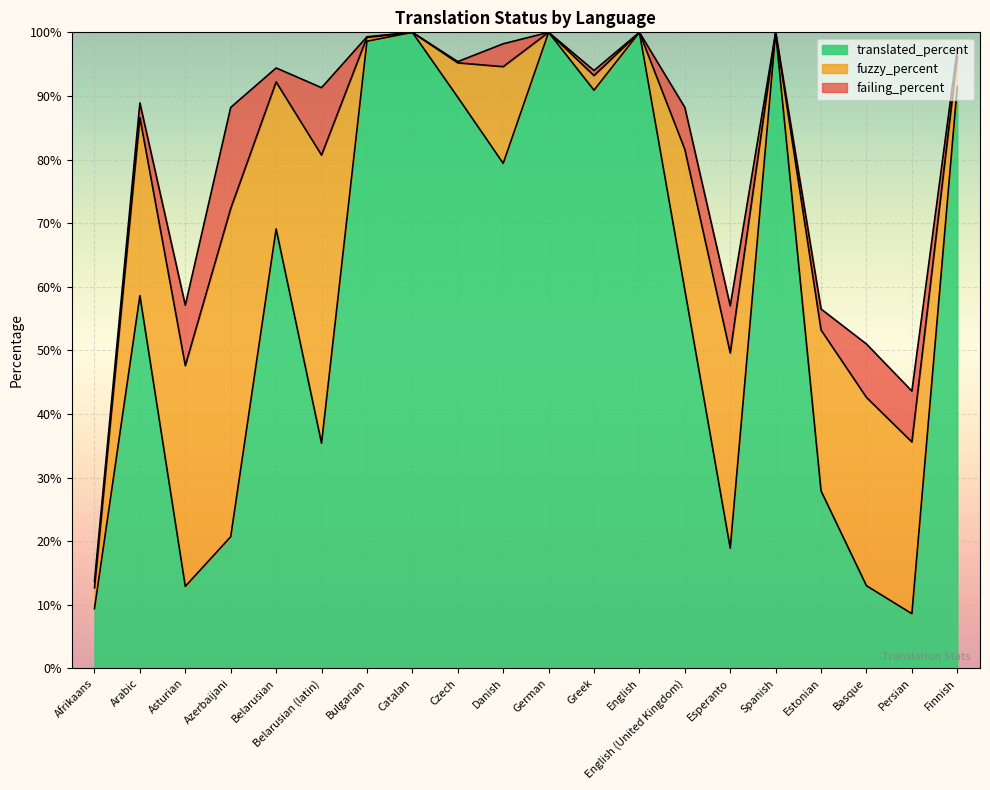

Read the translated_percent value at Azerbaijani.

20.7